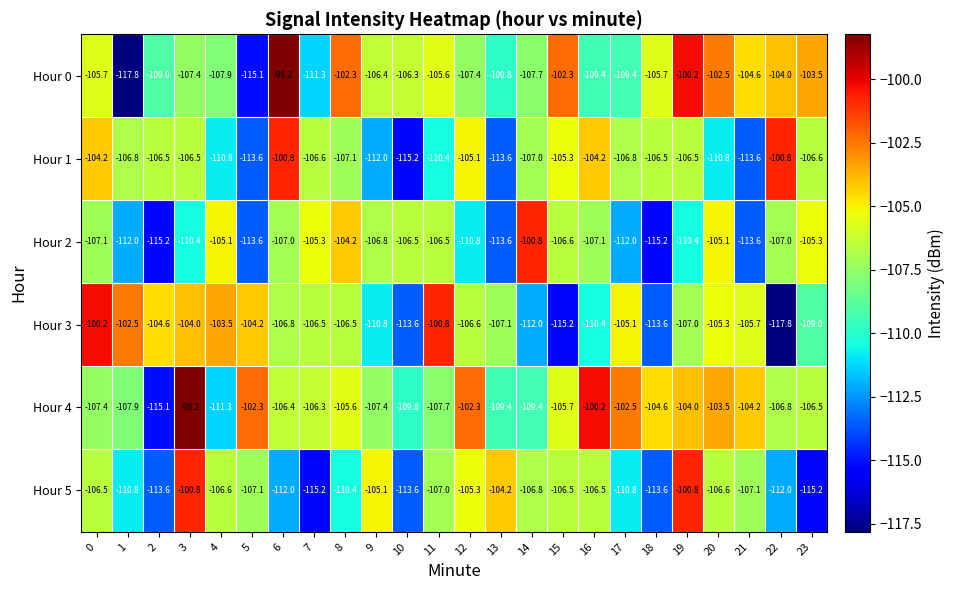

What value does the Hour 1 series have at 19?

-106.5